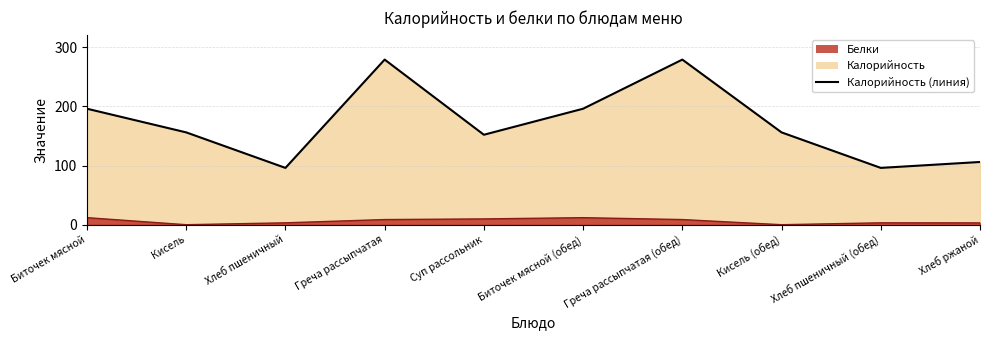

What position from the left is Хлеб пшеничный?

3